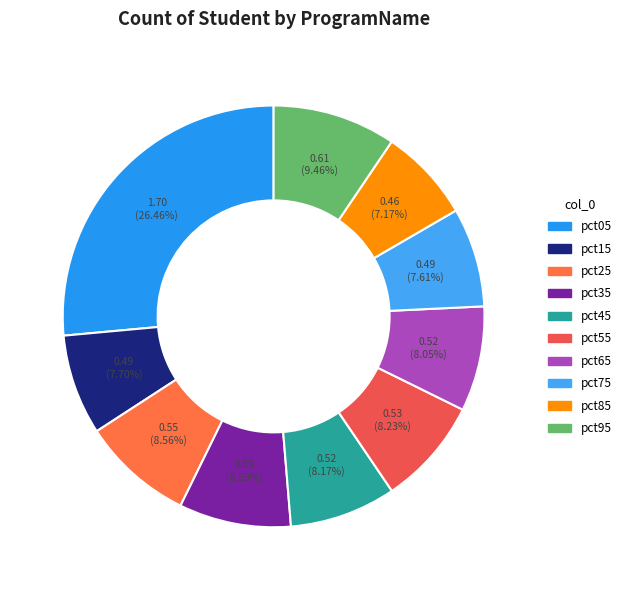

Which slice is the largest?

pct05